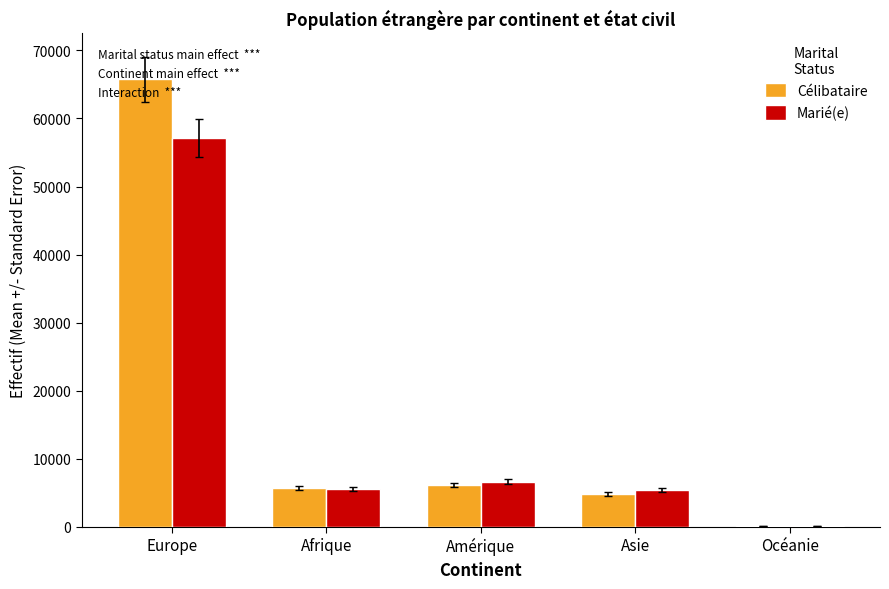

Between Afrique and Océanie, which series saw the biggest shift?

Célibataire